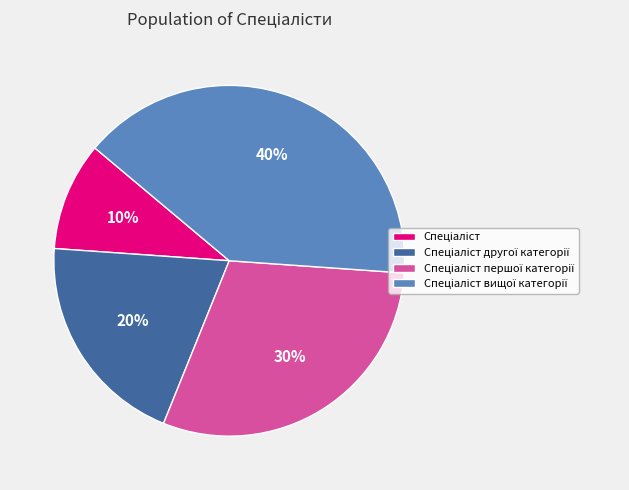

To the nearest percent, what is the average slice percentage?

25%